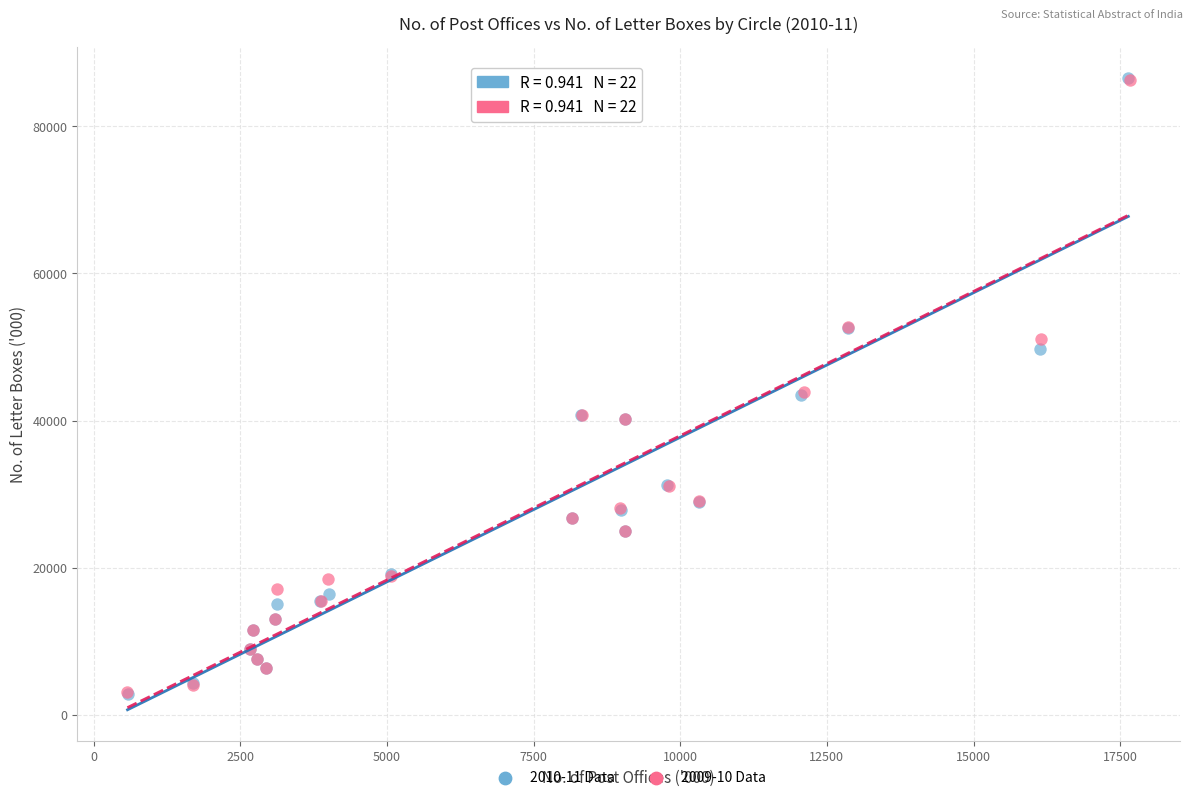

Which series has the largest Y range (max minus min)?

2010-11 Data